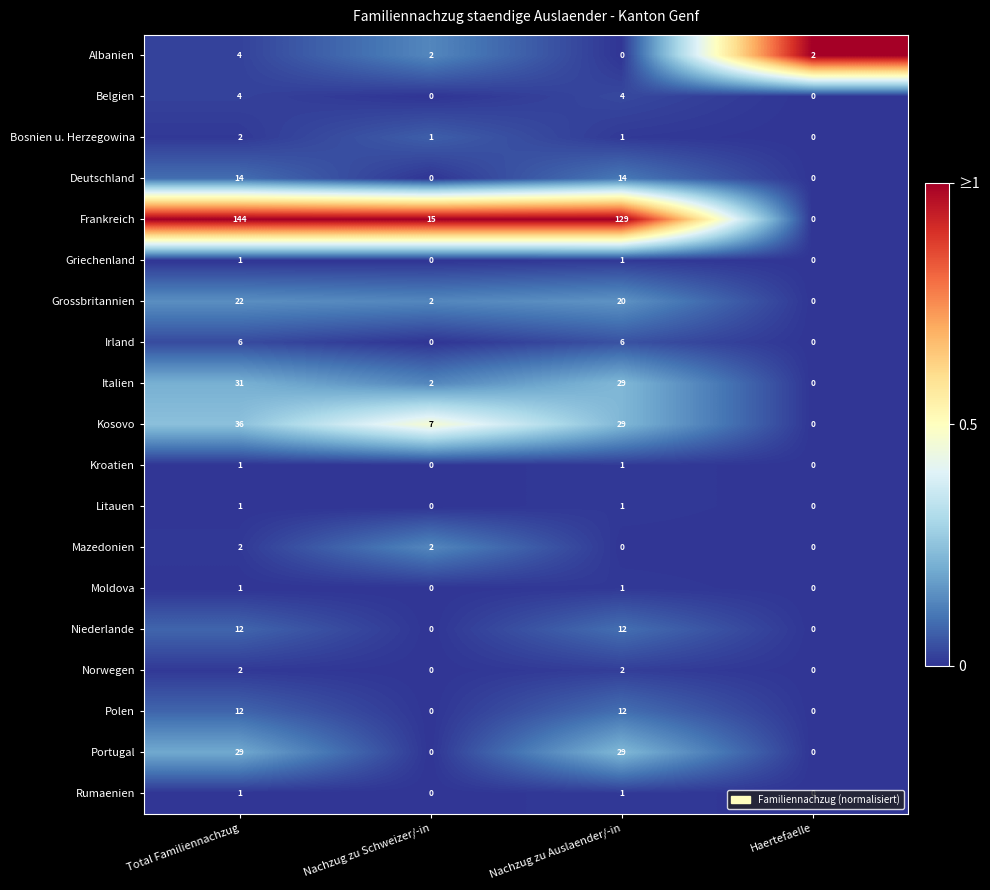

What is the difference between the maximum and minimum values in the Deutschland series?

14